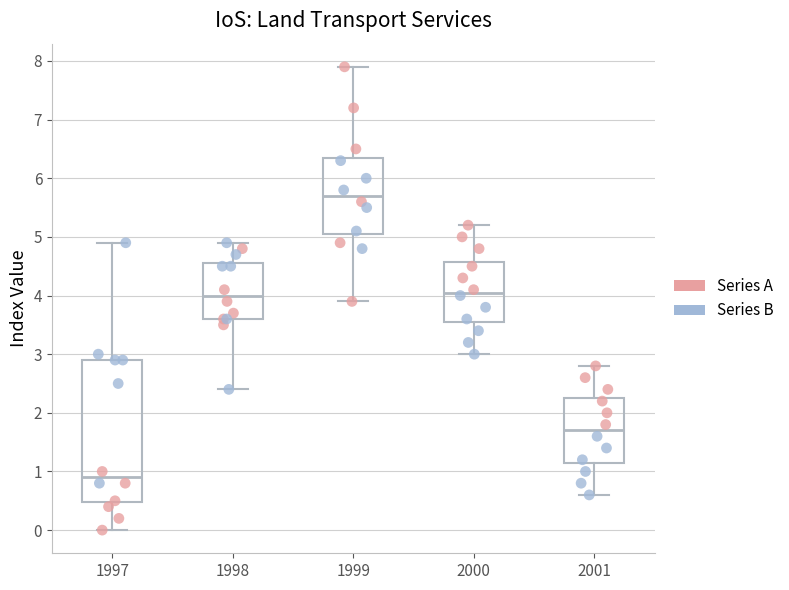

Where is the upper edge of the box at x = 1998 on the y-axis? The values are not printed on the chart, so give them approximately, as read against the axis.

4.6